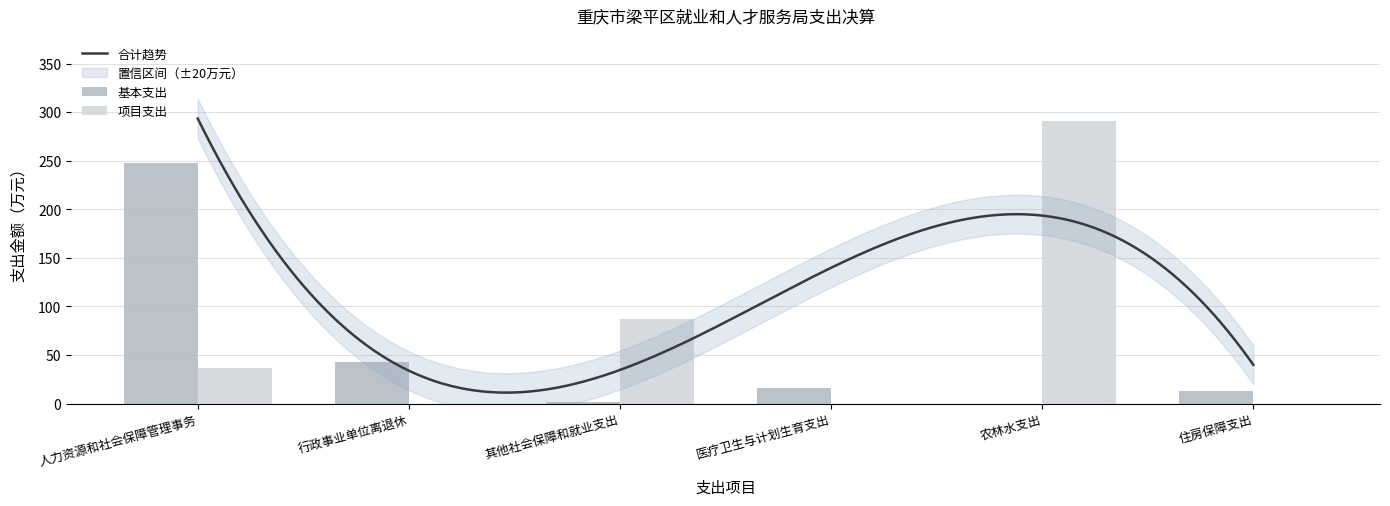

What is the label of the 6th bar from the left?

住房保障支出